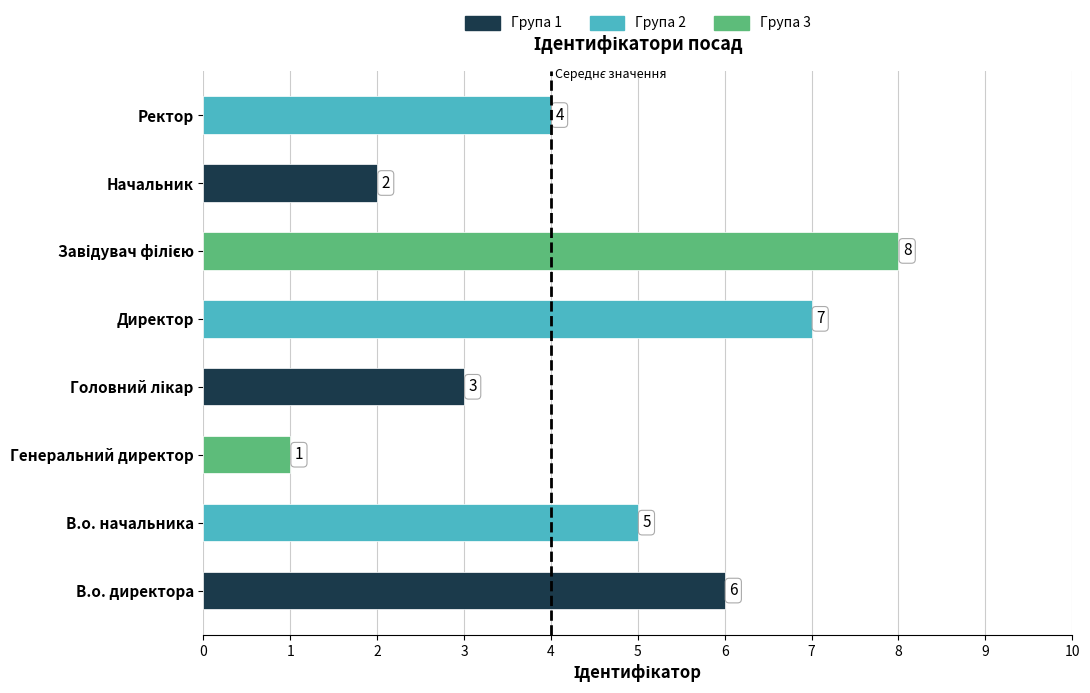

Where is the data nearest to the value 4?

Ректор